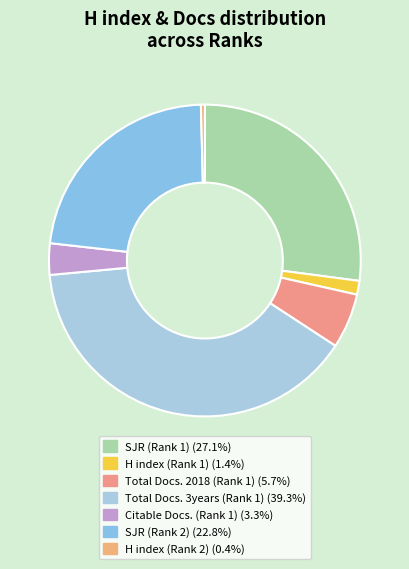

Combined, do Total Docs. 3years (Rank 1) and H index (Rank 1) account for over 50%?

No